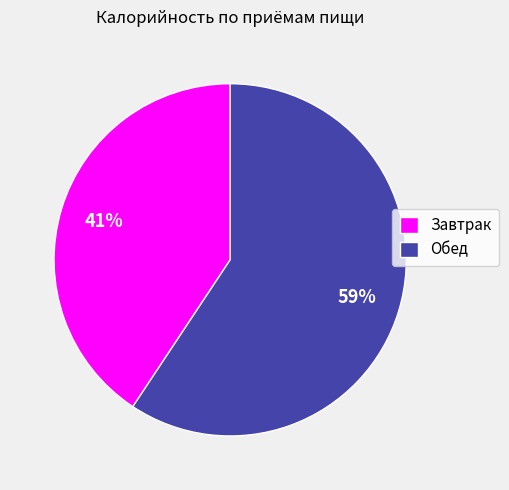

Is Обед the majority of the pie?

Yes